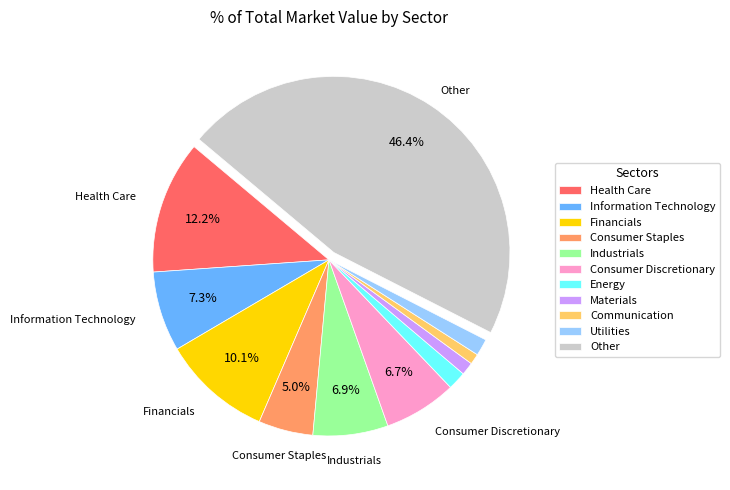

How many slices are in this pie chart?

11